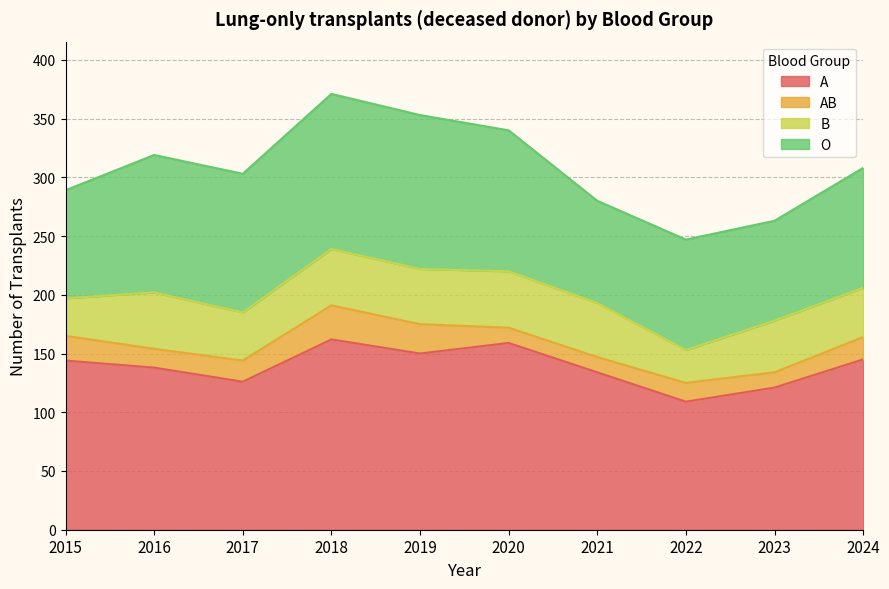

List the series in order of their peak value, highest first.

A, O, B, AB